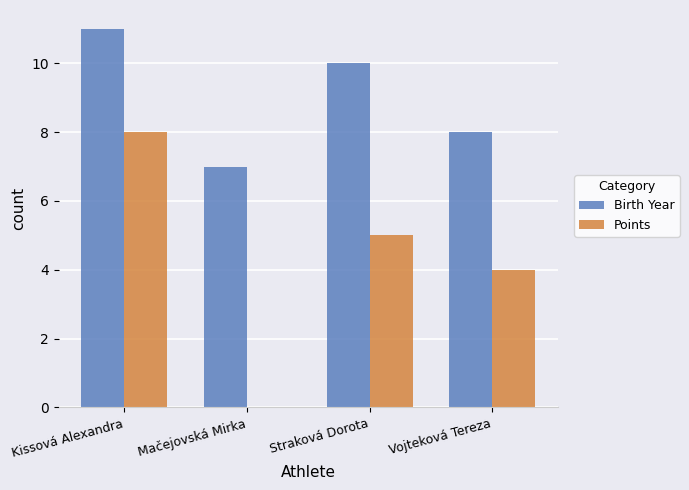

The value of Points at Straková Dorota is 5. True or false?

True